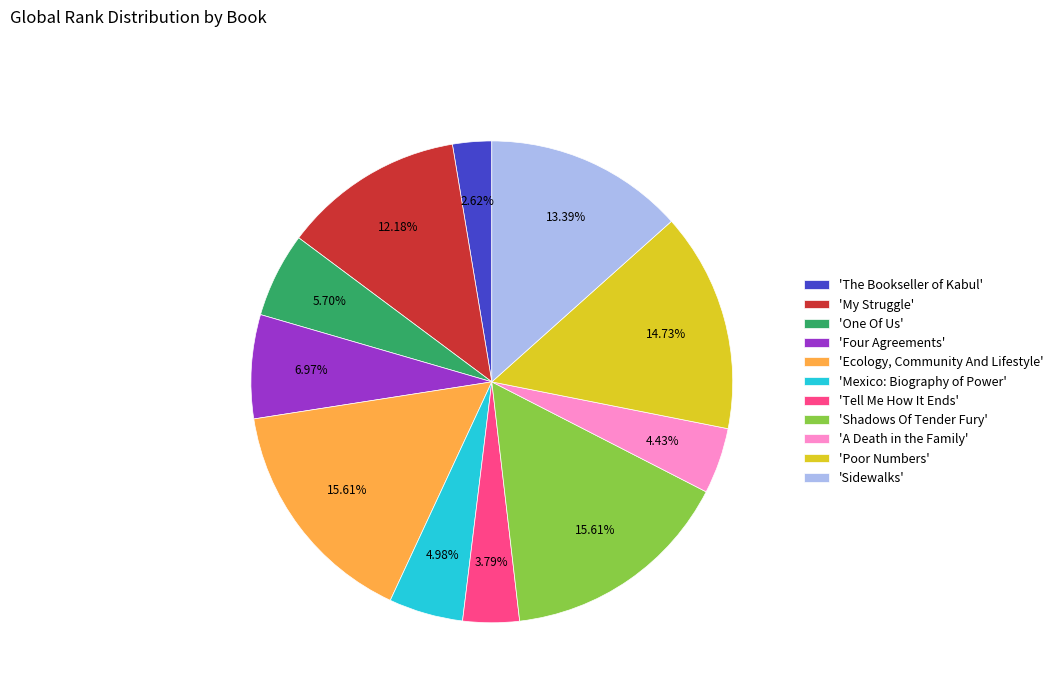

Combined, do 'My Struggle' and 'Poor Numbers' account for over 50%?

No